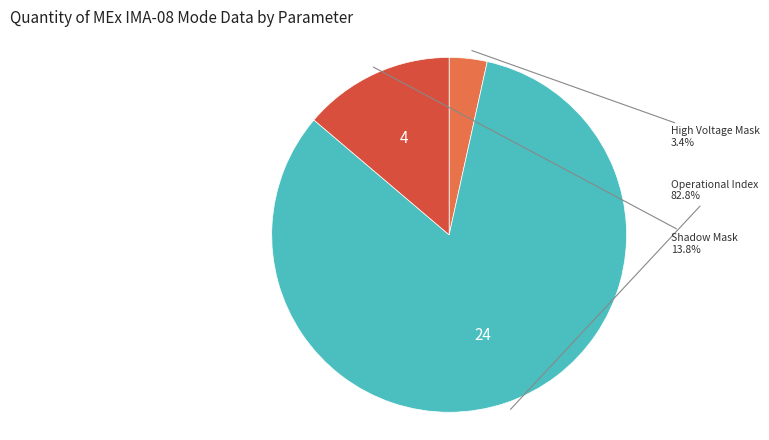

Is there a majority slice in this chart?

Yes